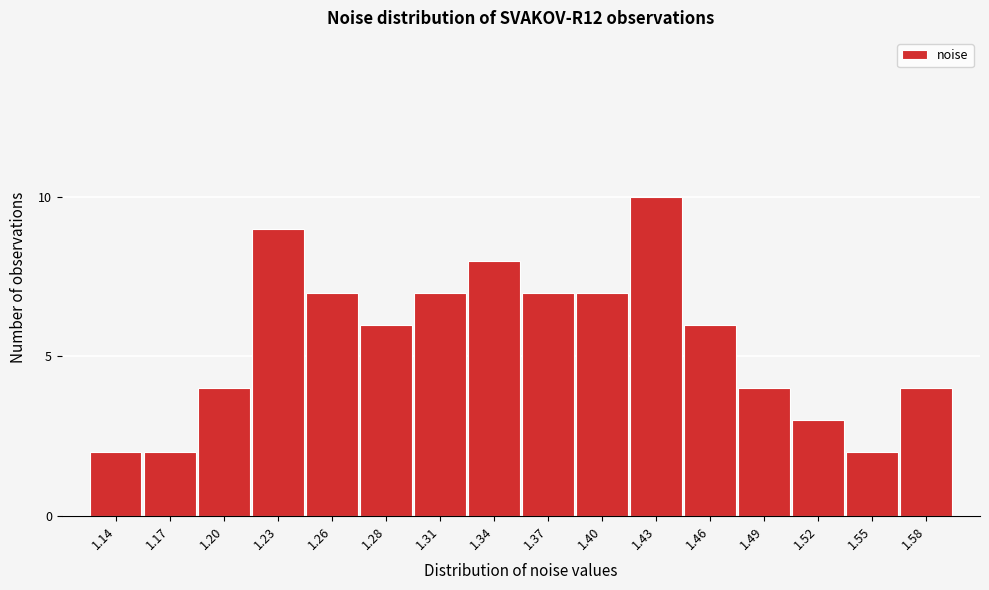

Reading right to left, what are all the values shown in this chart?

4	2	3	4	6	10	7	7	8	7	6	7	9	4	2	2